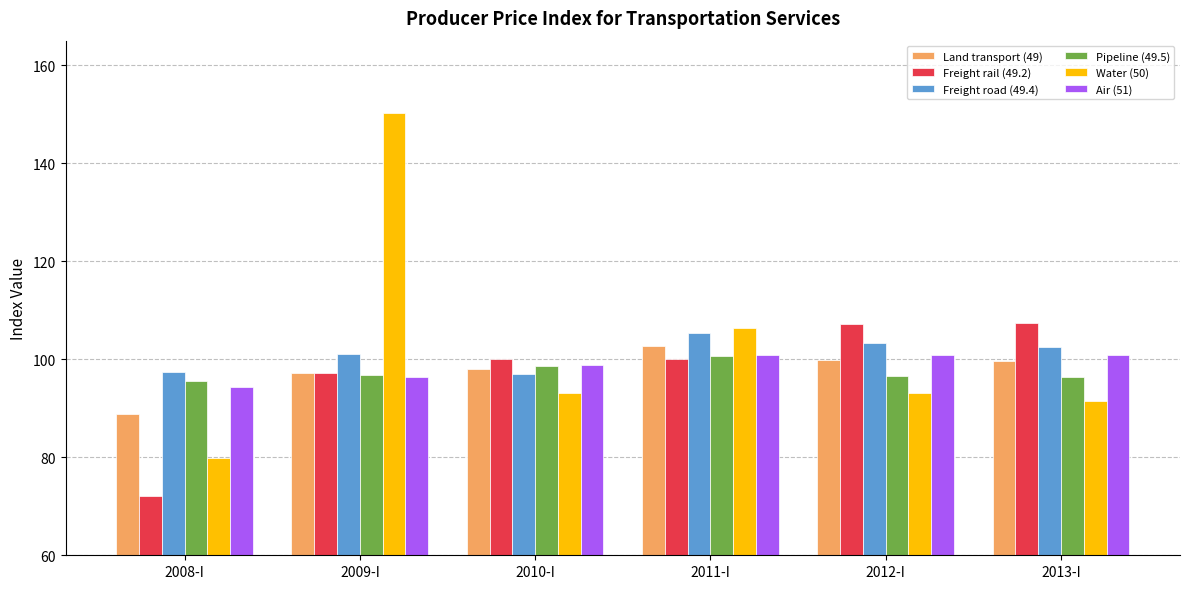

Read the Water (50) value at 2011-I.

106.3